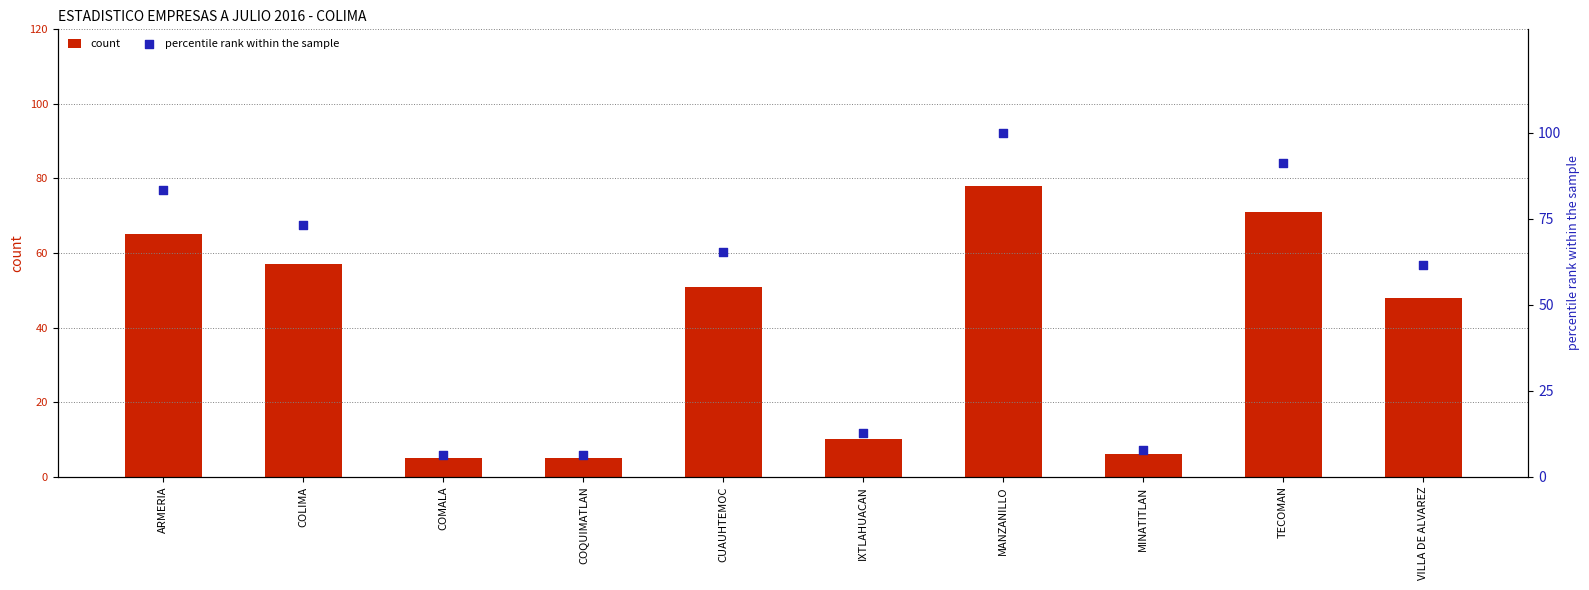

Is the value of percentile rank within the sample at TECOMAN greater than the value of count at ARMERIA?

Yes